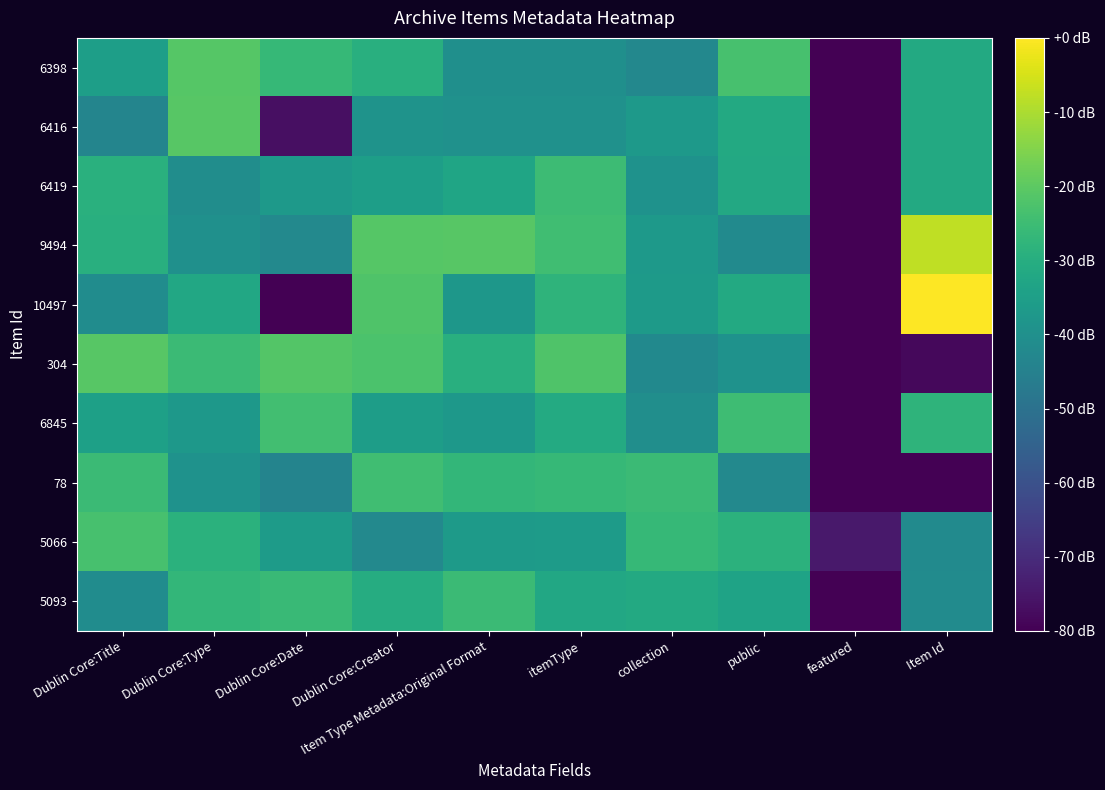

What is the total value across all series at Item Type Metadata:Original Format?

-327.5